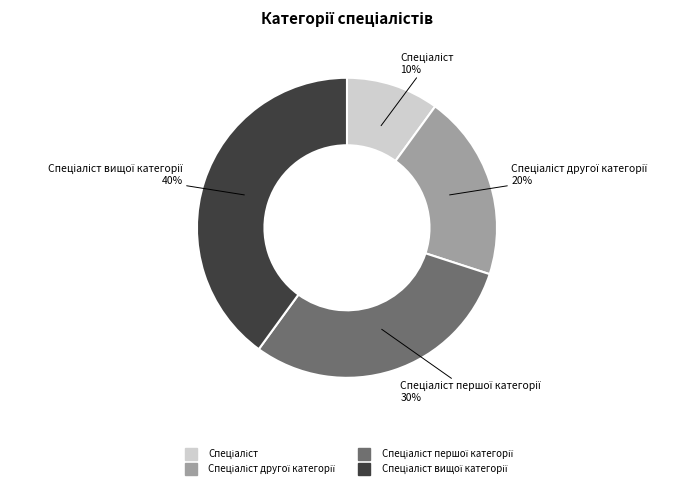

To the nearest percent, what is the difference between the largest and smallest slice percentages?

30%